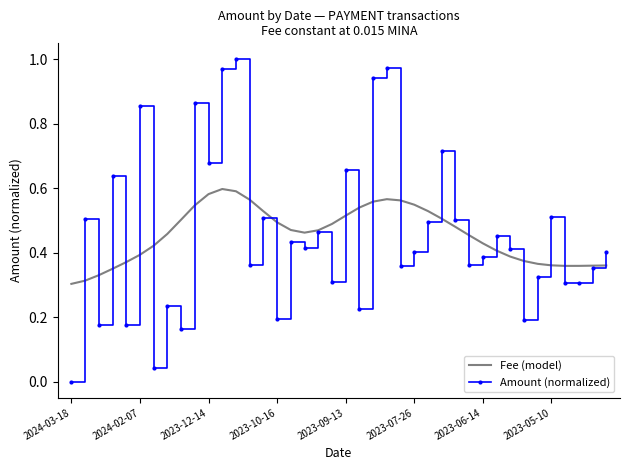

How many positive values does the Amount (normalized) series have?

39